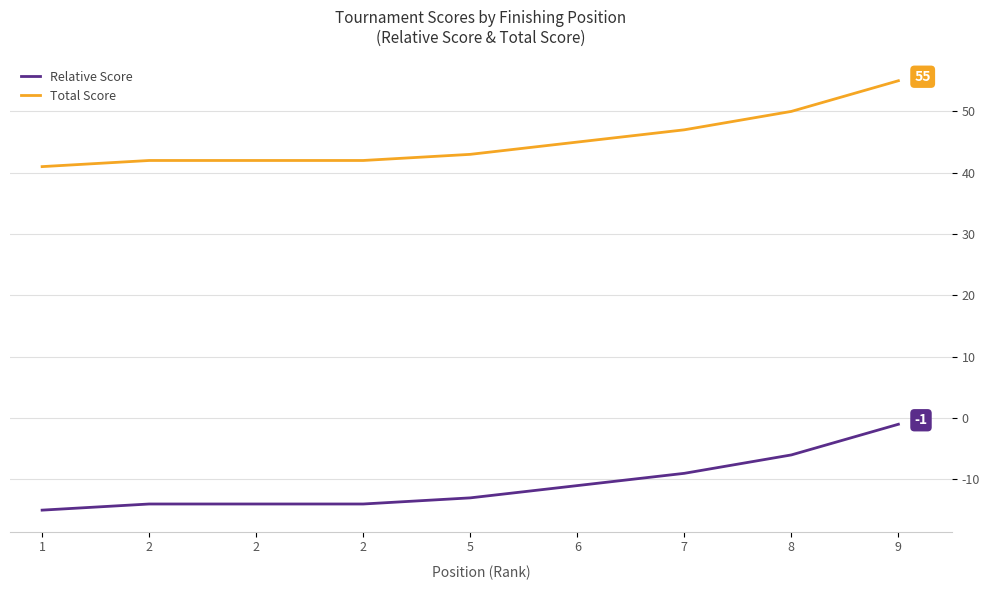

Is this an area chart (filled region under the line)?

No